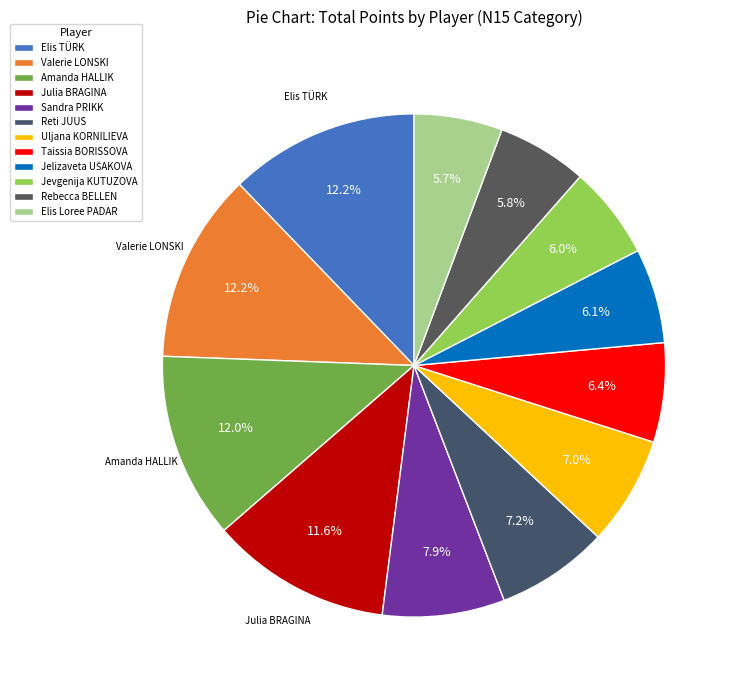

To the nearest percent, what portion does Rebecca BELLEN represent?

6%